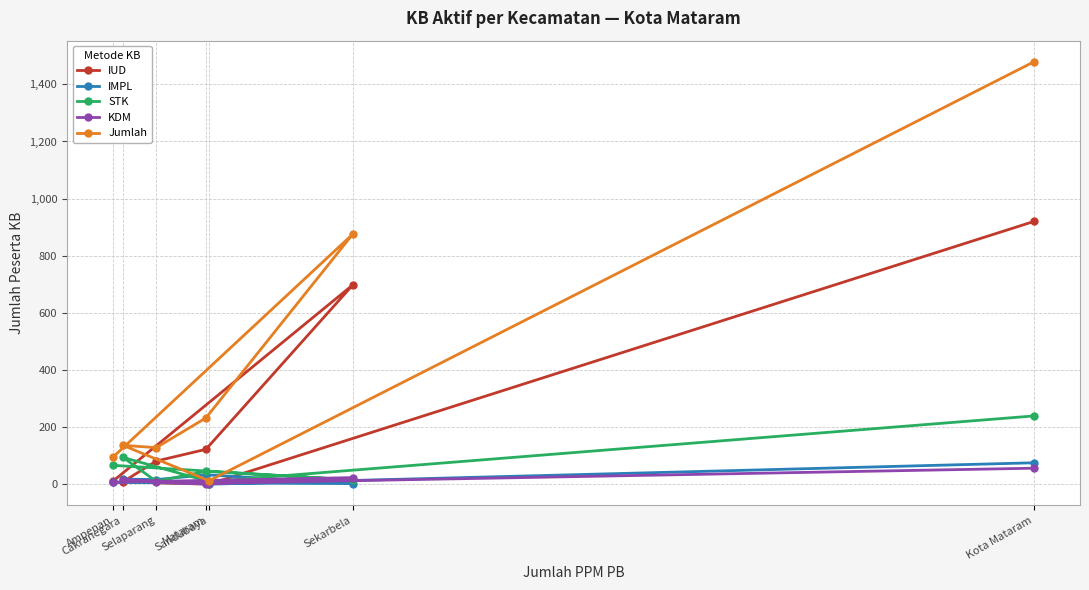

Is this an area chart (filled region under the line)?

No